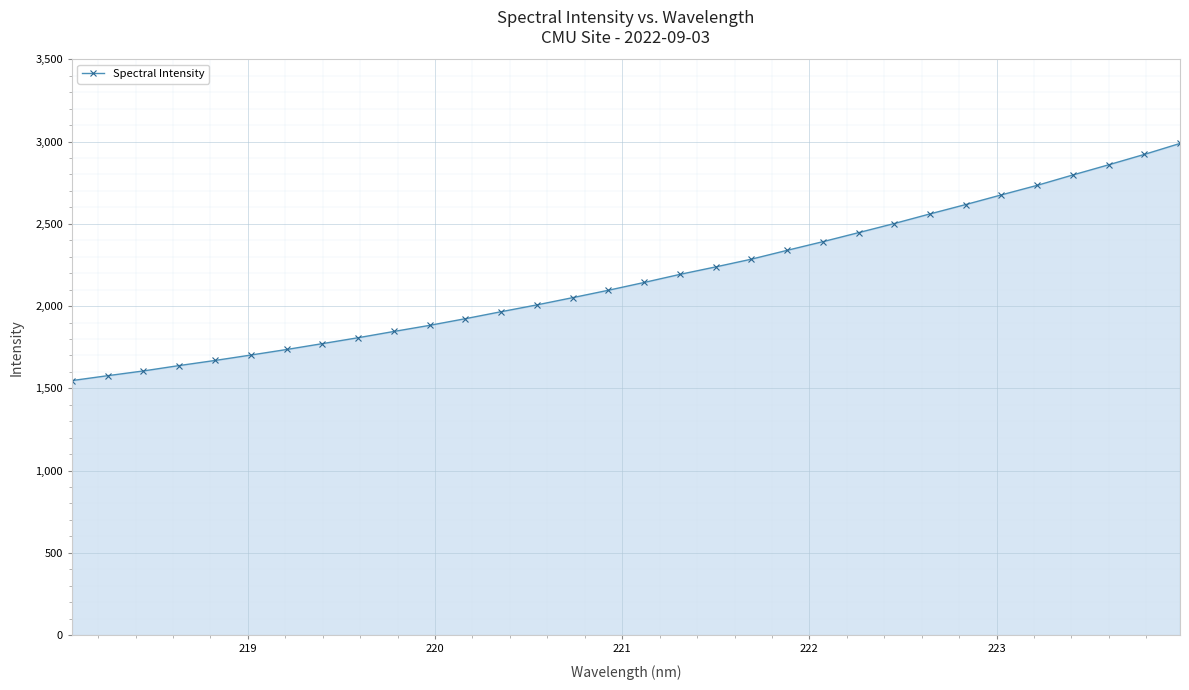

What is the maximum value shown in the chart?

2988.5